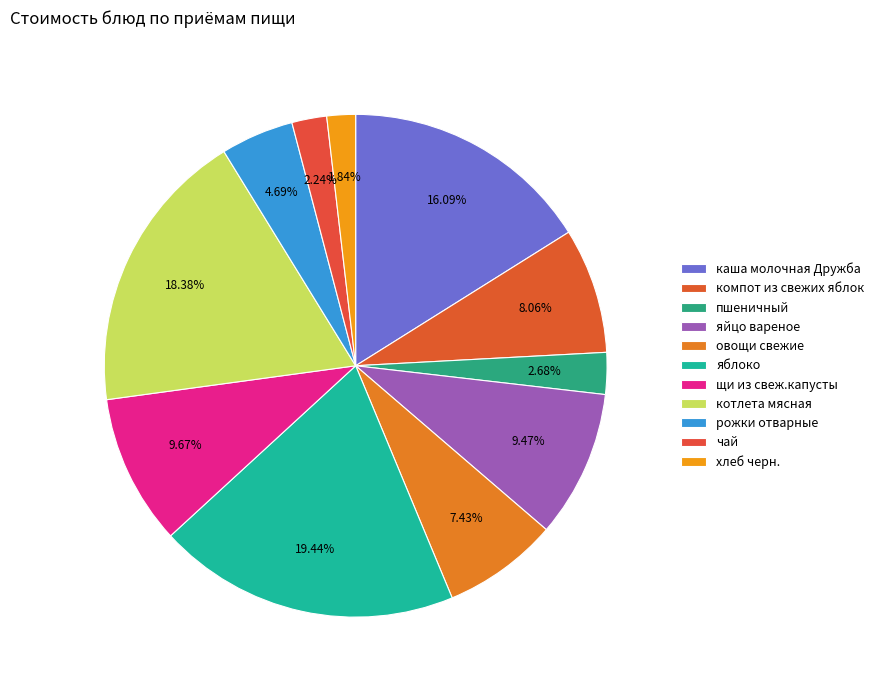

True or false: компот из свежих яблок accounts for 8% of the total.

True